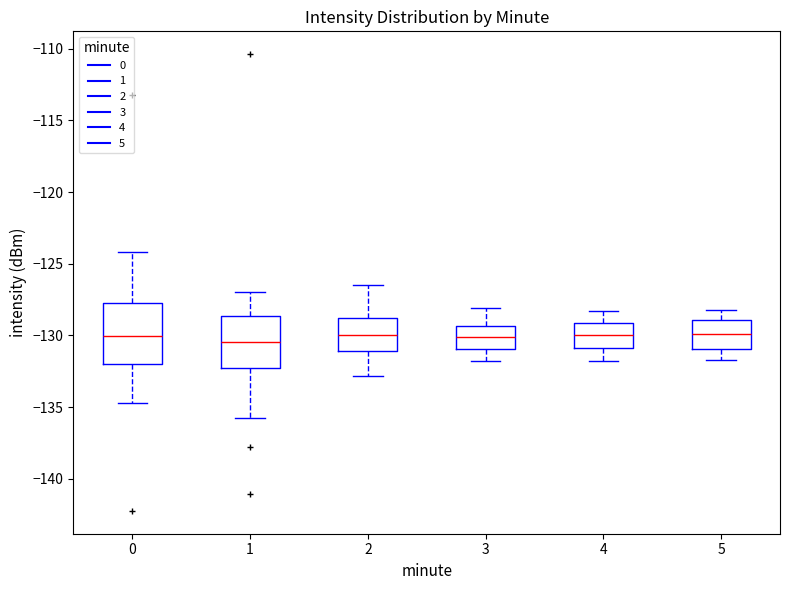

Which box is the tallest, from its lower edge to its upper edge?

0